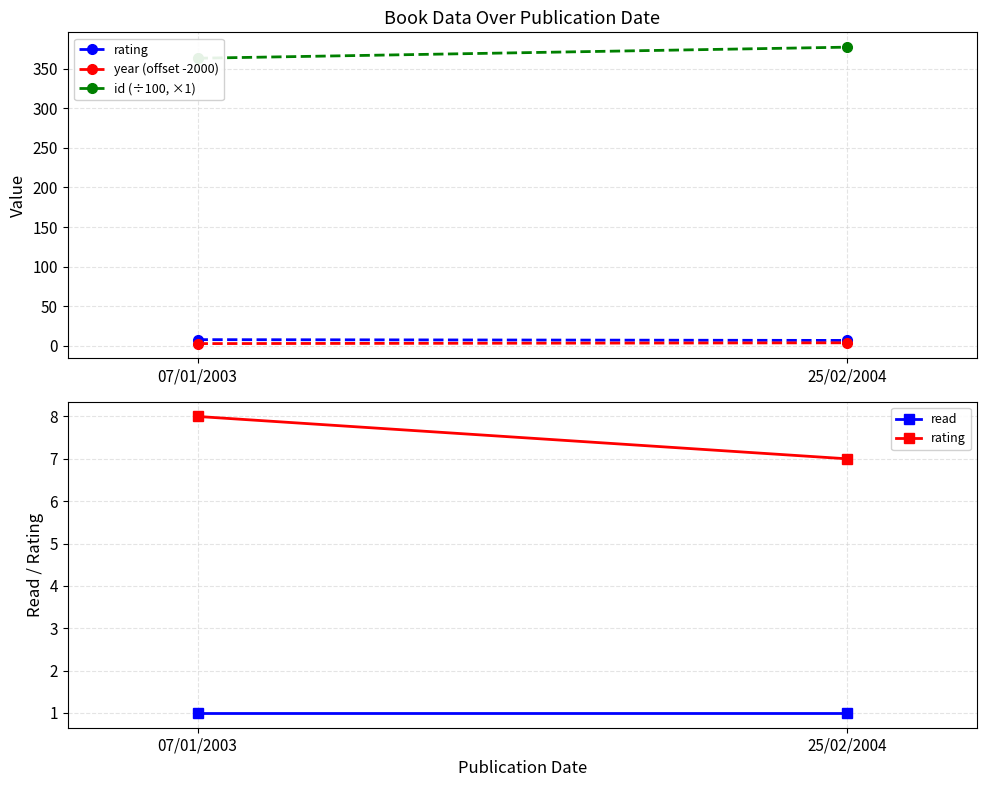

The id (÷100, ×1) series shows 651 at 07/01/2003. True or false?

False